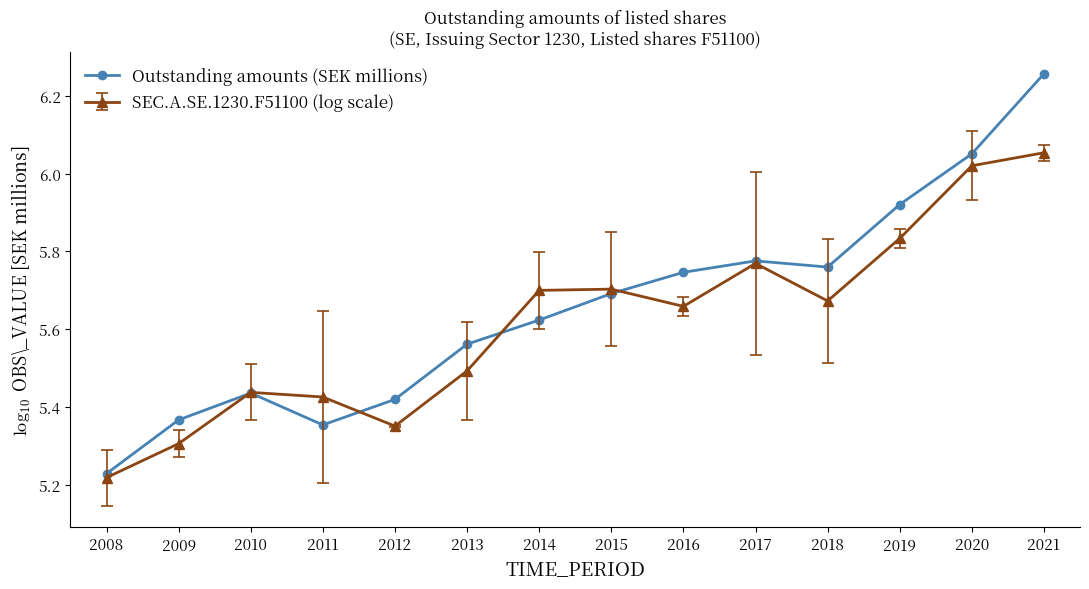

Is it true that SEC.A.SE.1230.F51100 (log scale) equals 5.5 at 2013?

True